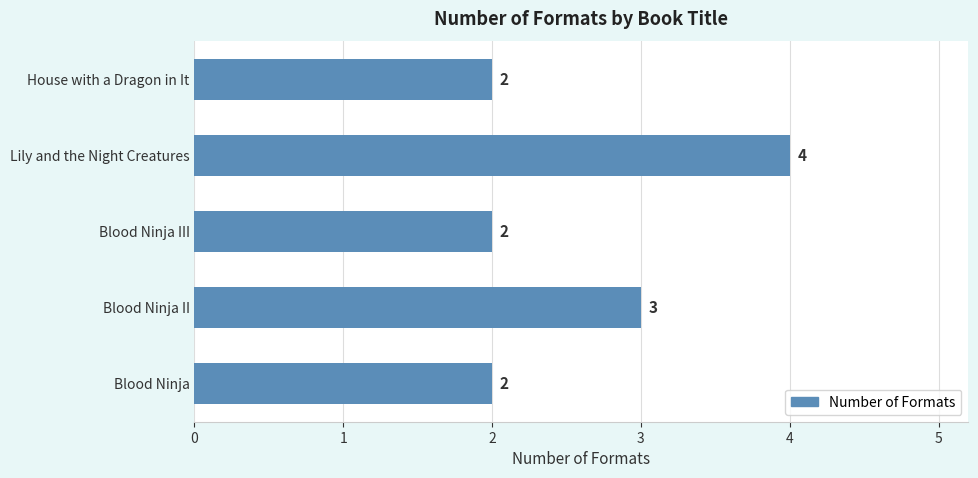

Reading top to bottom, transcribe all the data shown in this chart.

House with a Dragon in It=2	Lily and the Night Creatures=4	Blood Ninja III=2	Blood Ninja II=3	Blood Ninja=2